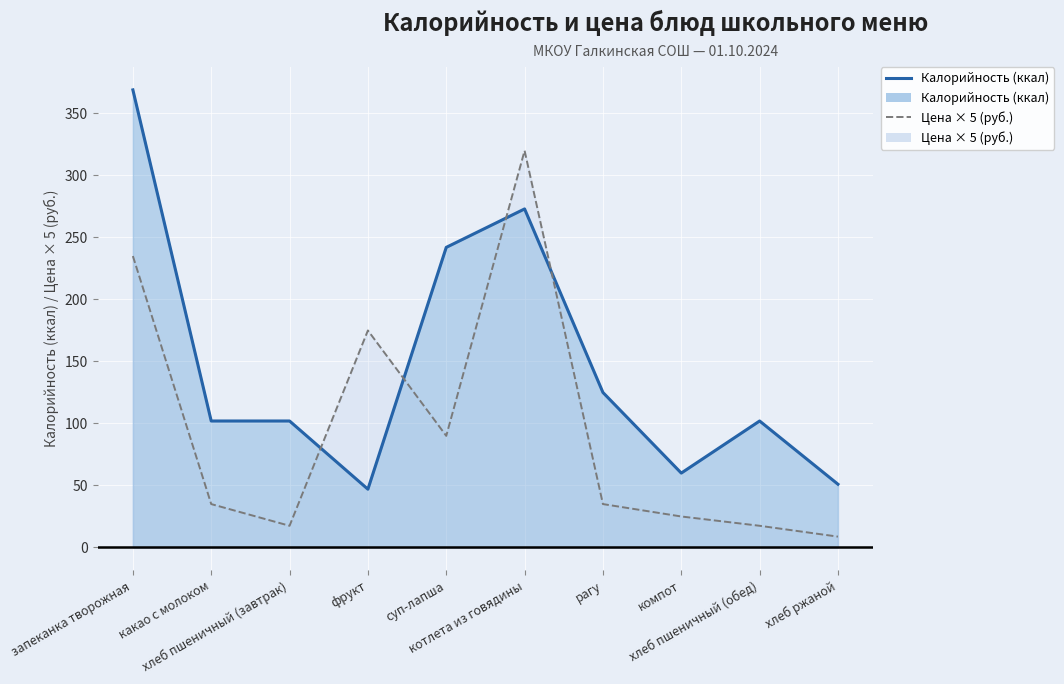

What is the spread (max minus min) of values at фрукт?

128.0